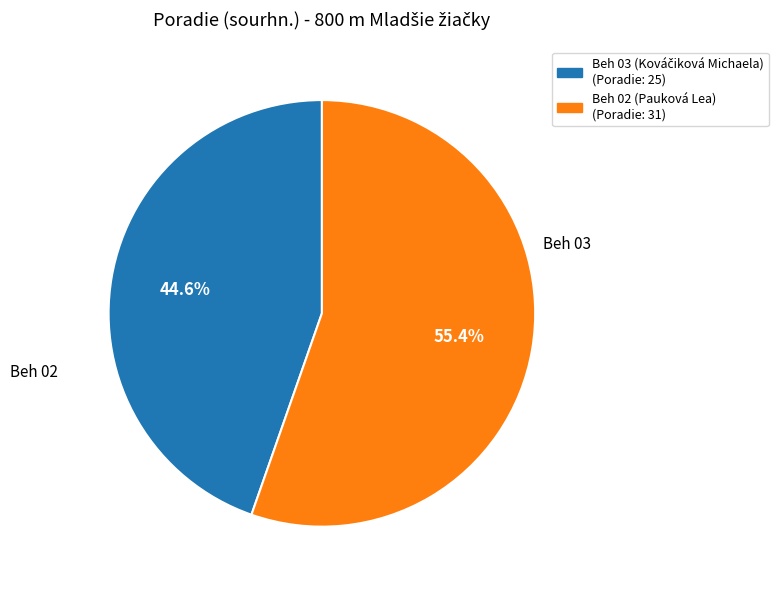

What is the largest slice in the pie chart?

Beh 02 (Pauková Lea)